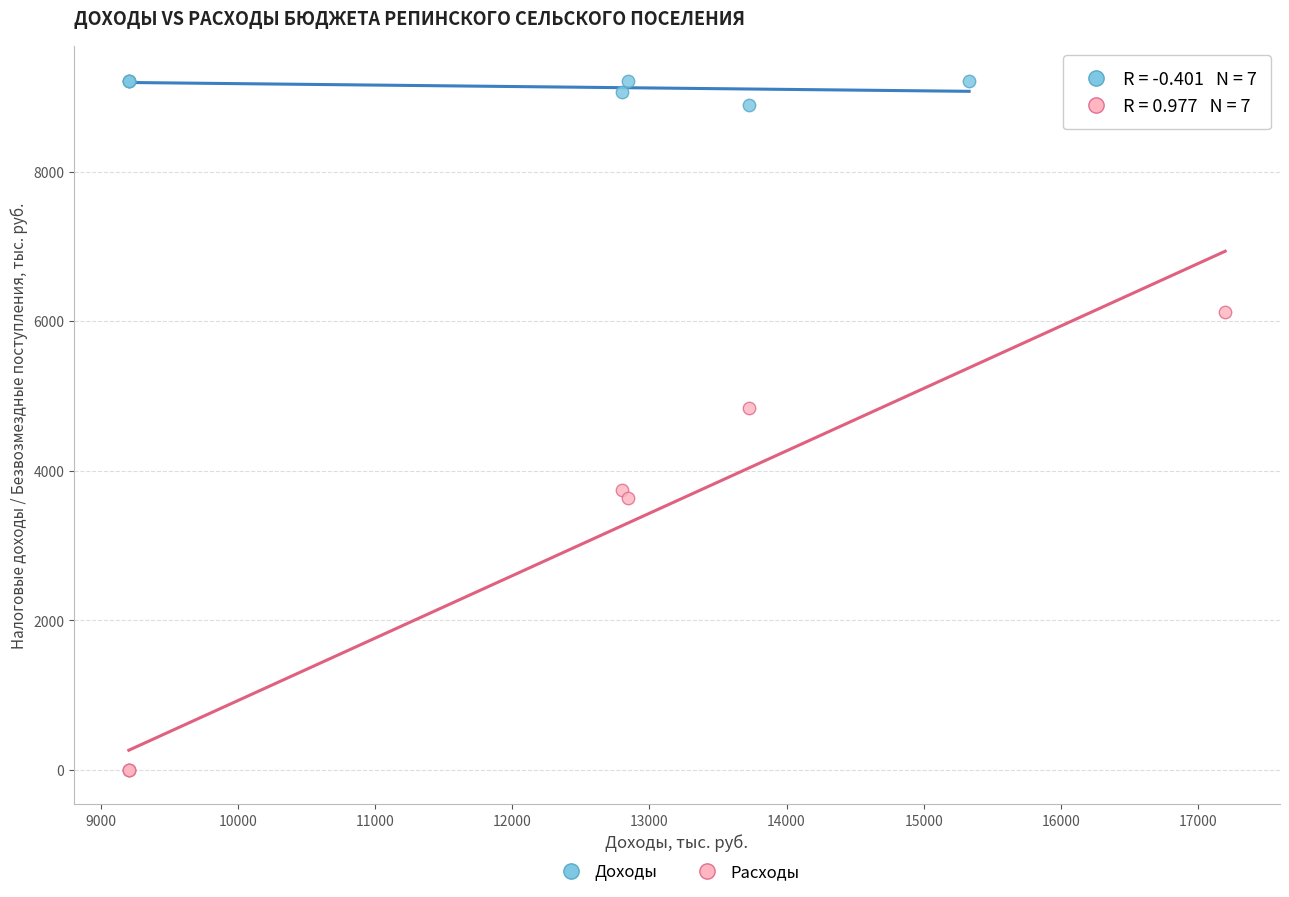

What are all the series names shown in the legend?

Доходы, Расходы